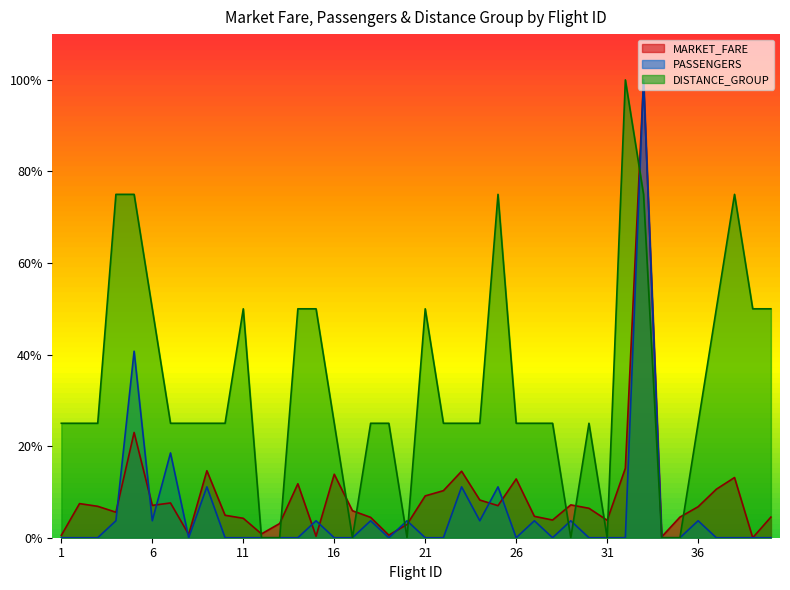

How many positive values does the MARKET_FARE series have?

39